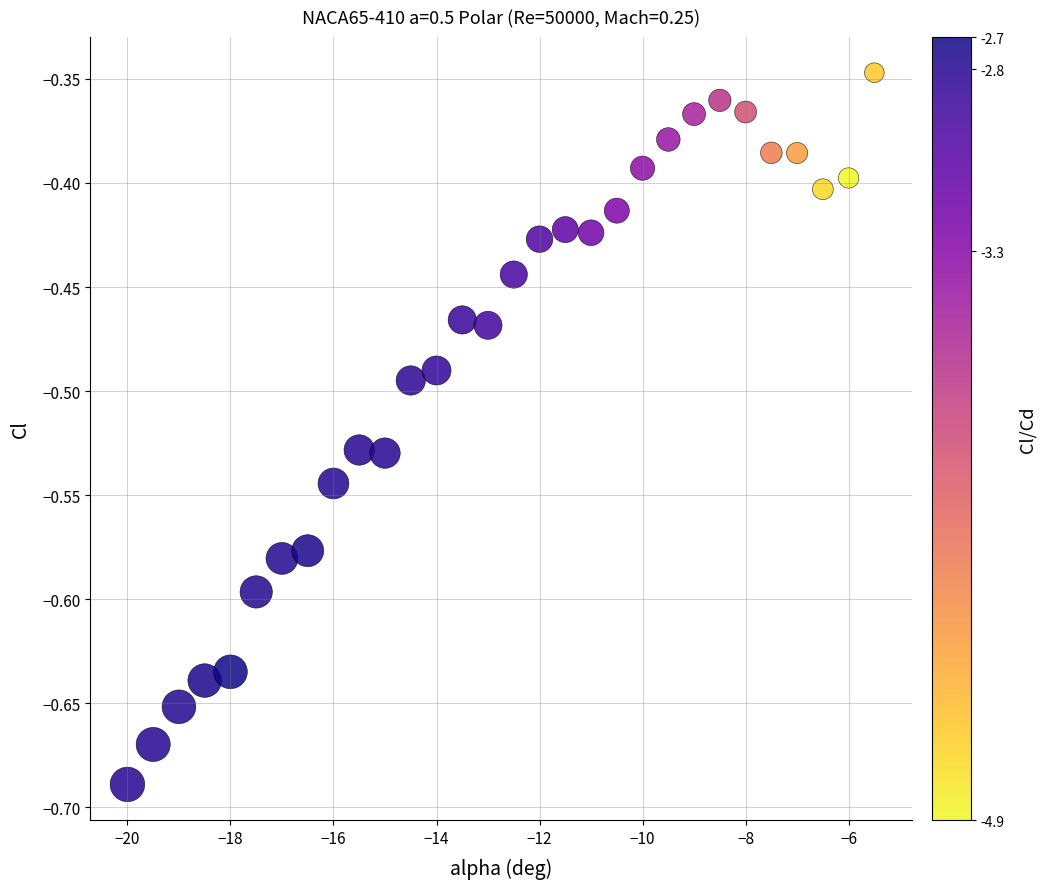

What is the range of X values (max minus min)?

14.5